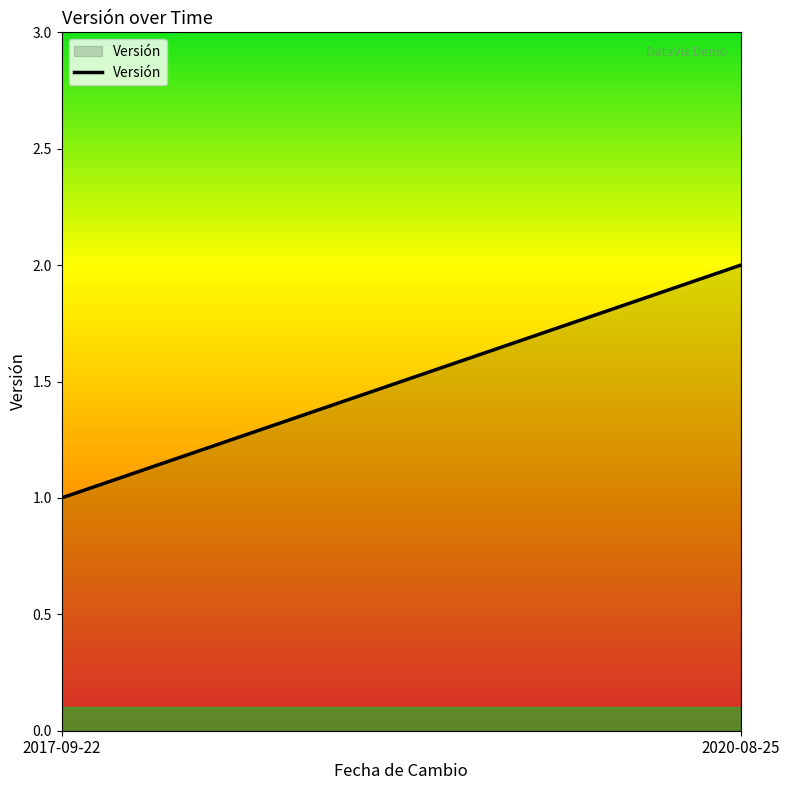

Approximately how many times larger is the value at 2017-09-22 compared to 2020-08-25?

0.5